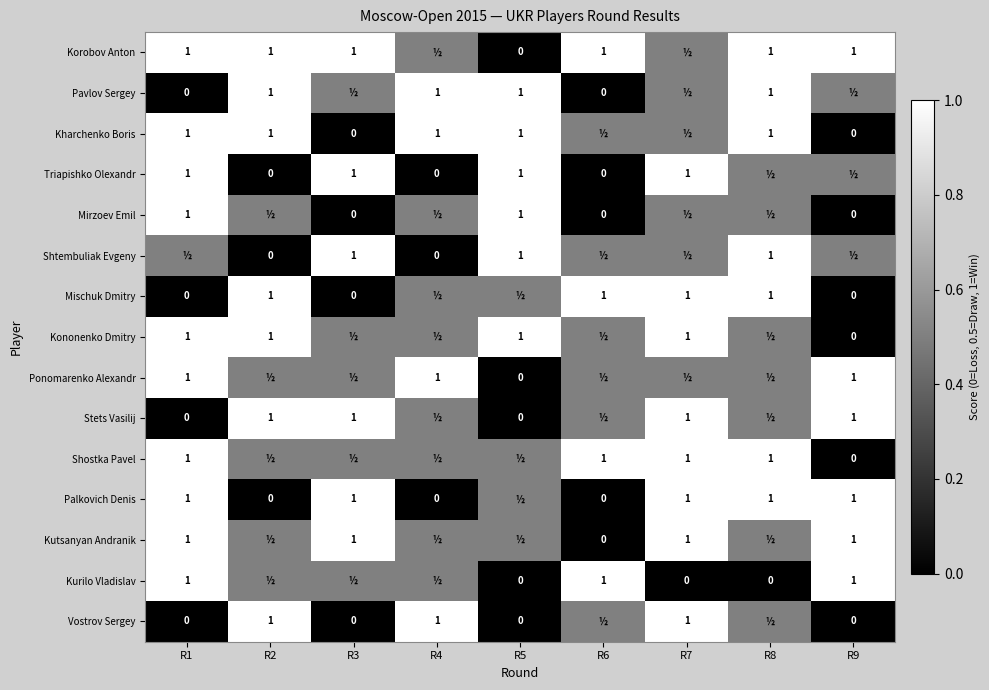

The value of Korobov Anton at R2 is 0.3. True or false?

False